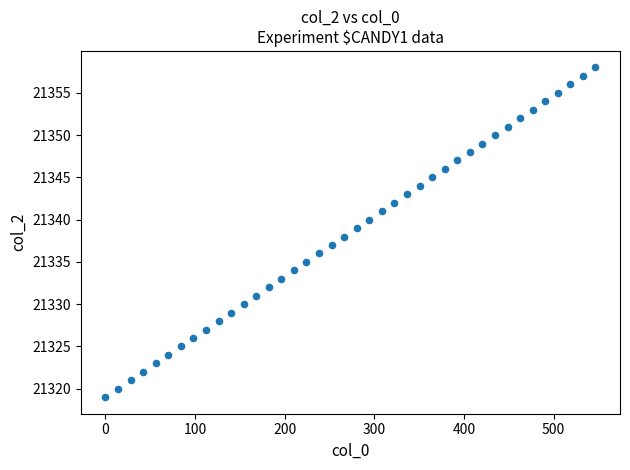

What is the range of Y values (max minus min)?

39